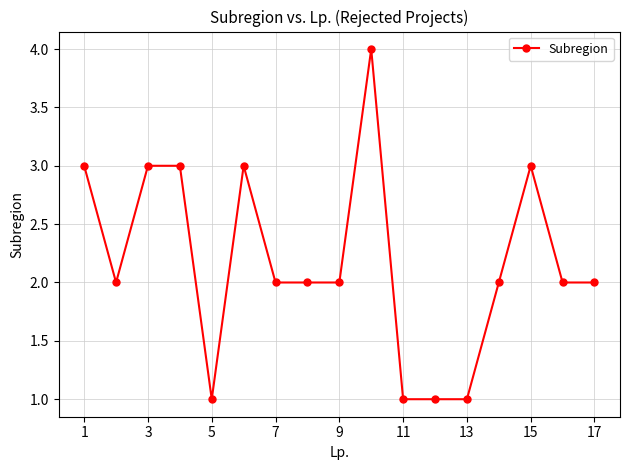

What is the value of the 9th point from the left?

2